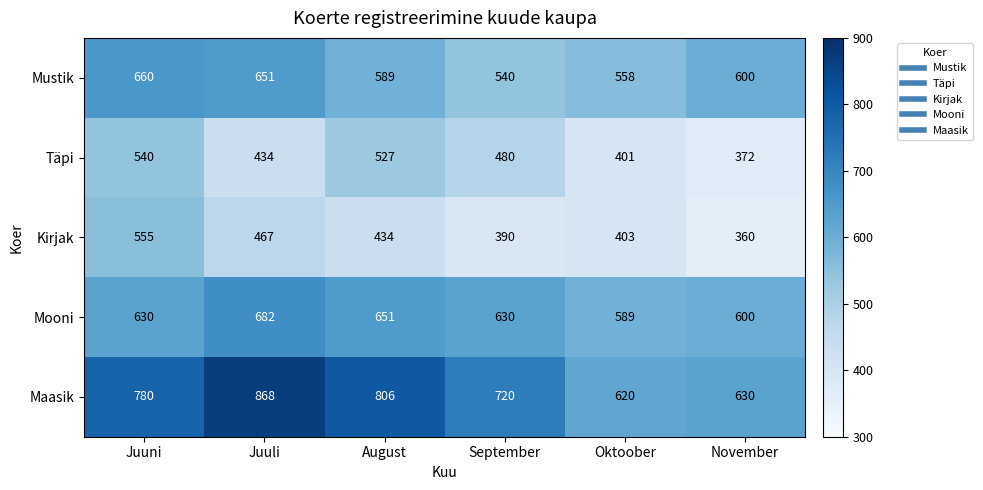

Is it true that Mustik equals 540 at September?

True